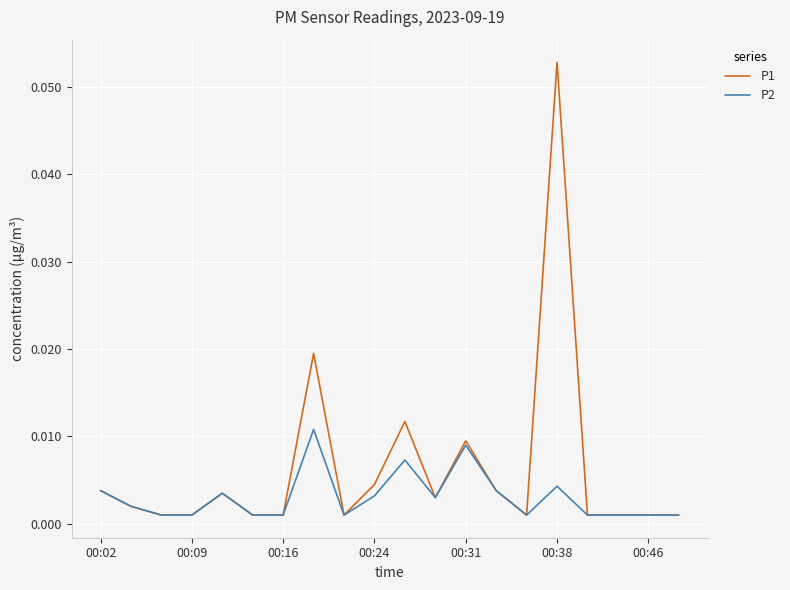

Rank the series by their maximum value, from lowest to highest.

P2, P1